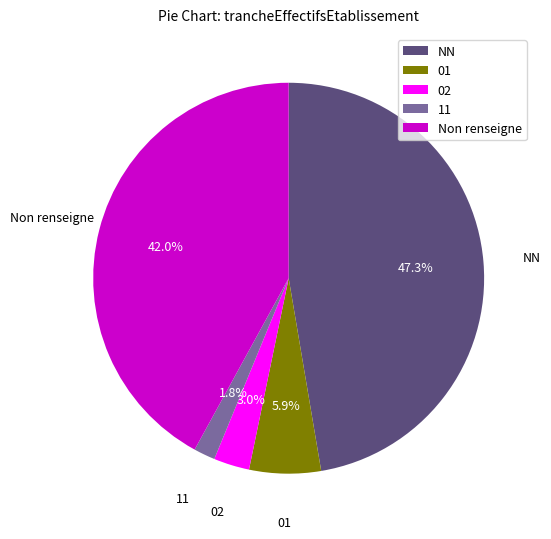

How many segments does this pie chart have?

5